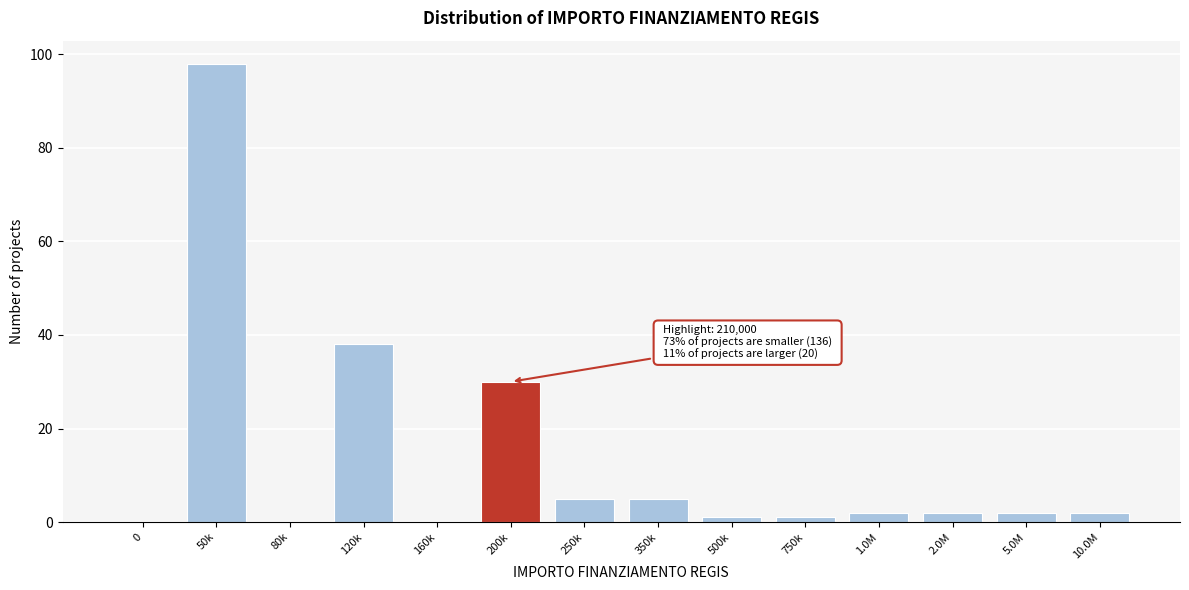

Reading right to left, list all the values displayed in this chart.

10.0M=2	5.0M=2	2.0M=2	1.0M=2	750k=1	500k=1	350k=5	250k=5	200k=30	160k=0	120k=38	80k=0	50k=98	0=0